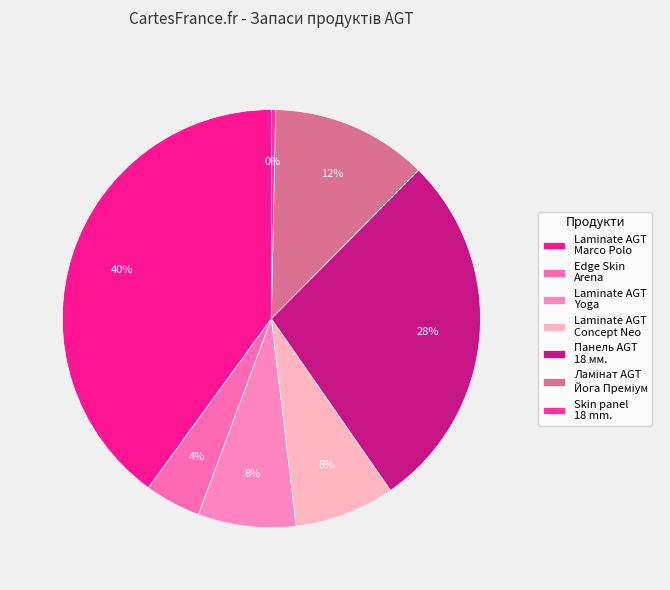

How many slices are in this pie chart?

7